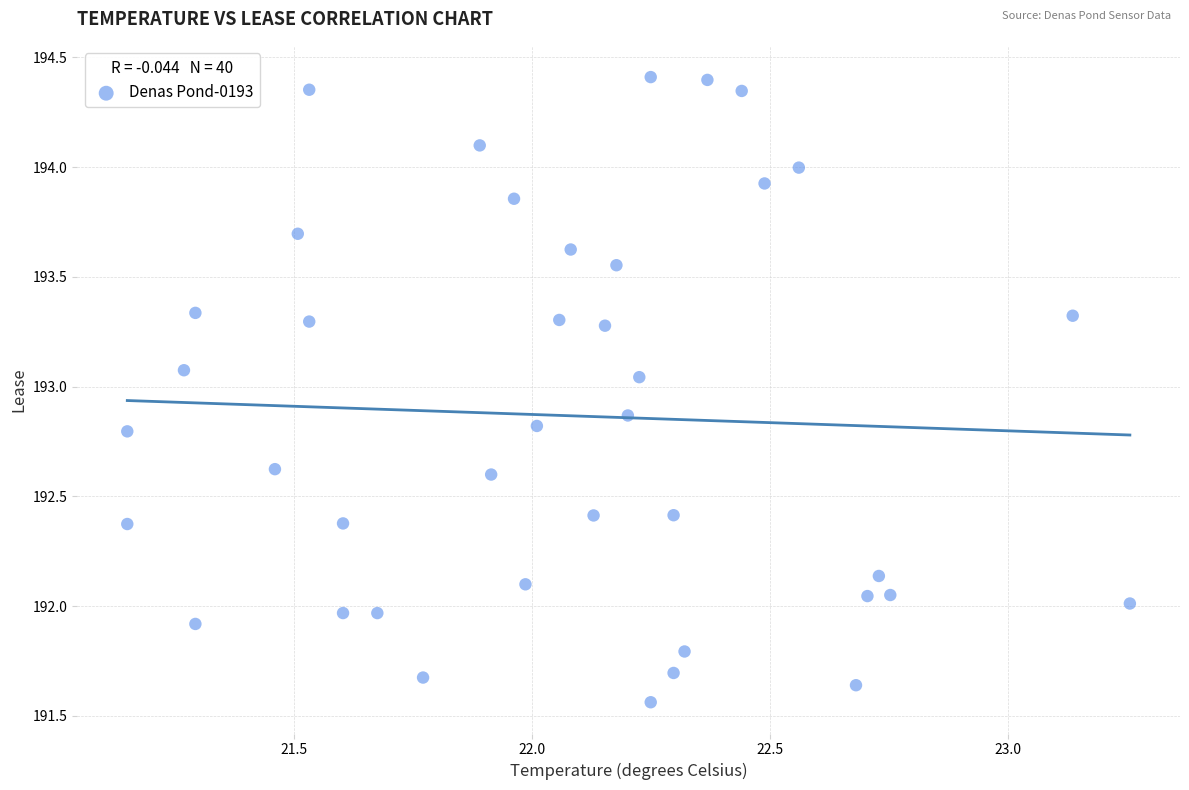

What is the range of Y values (max minus min)?

2.8